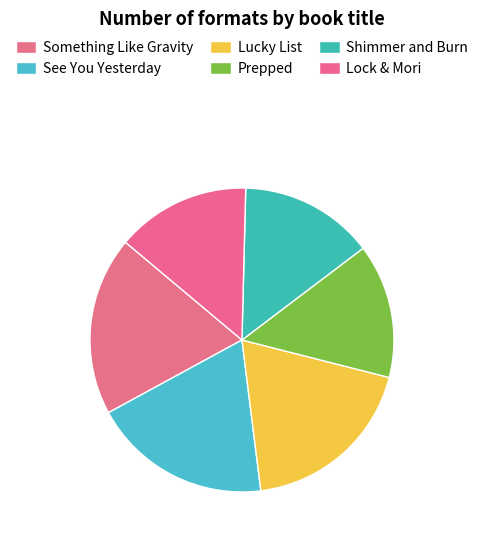

How many segments does this pie chart have?

6